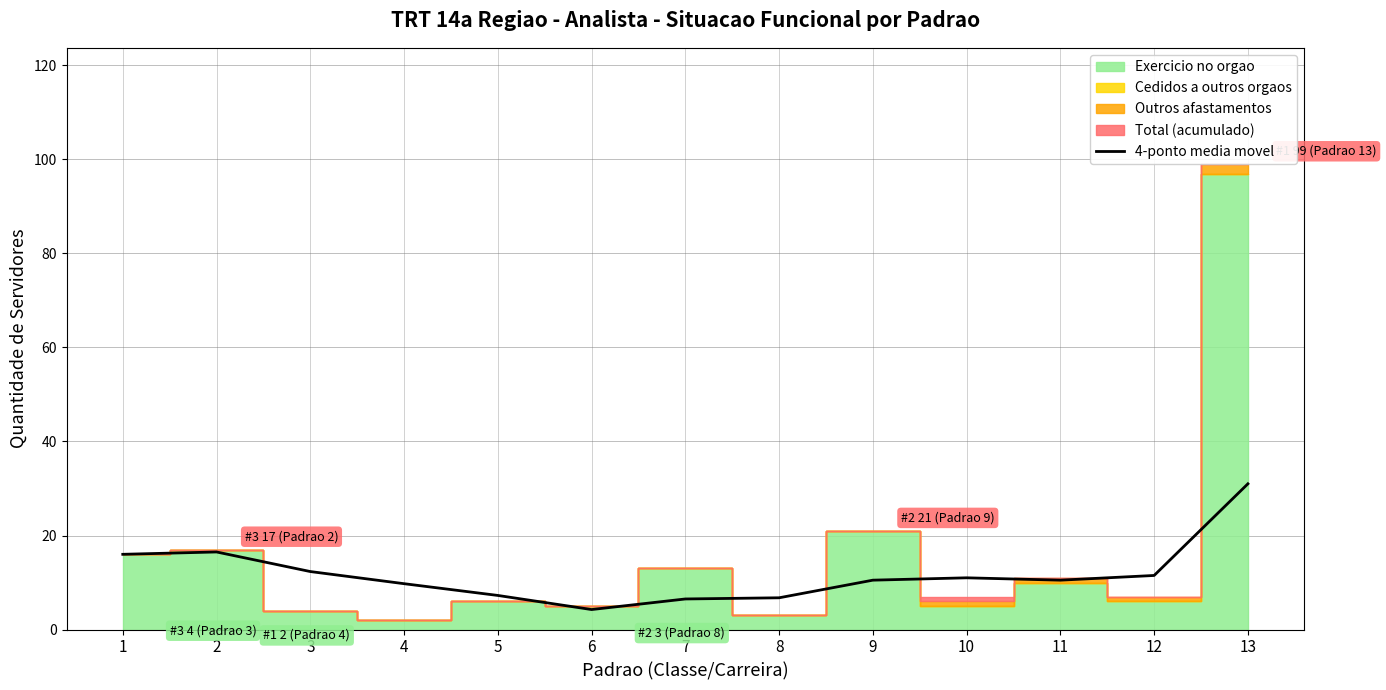

How many lines are shown in the chart?

1